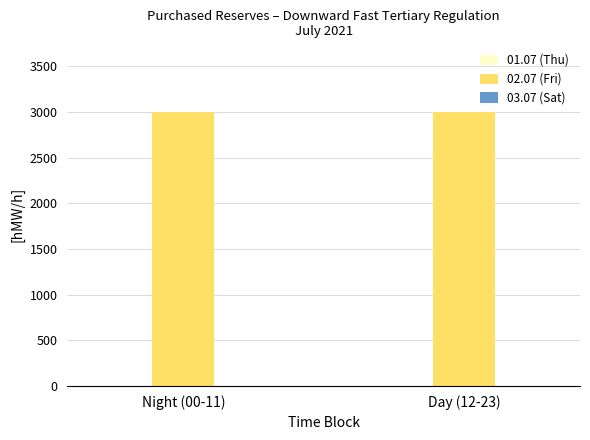

At which category is the sum across all series the highest?

Night (00-11)